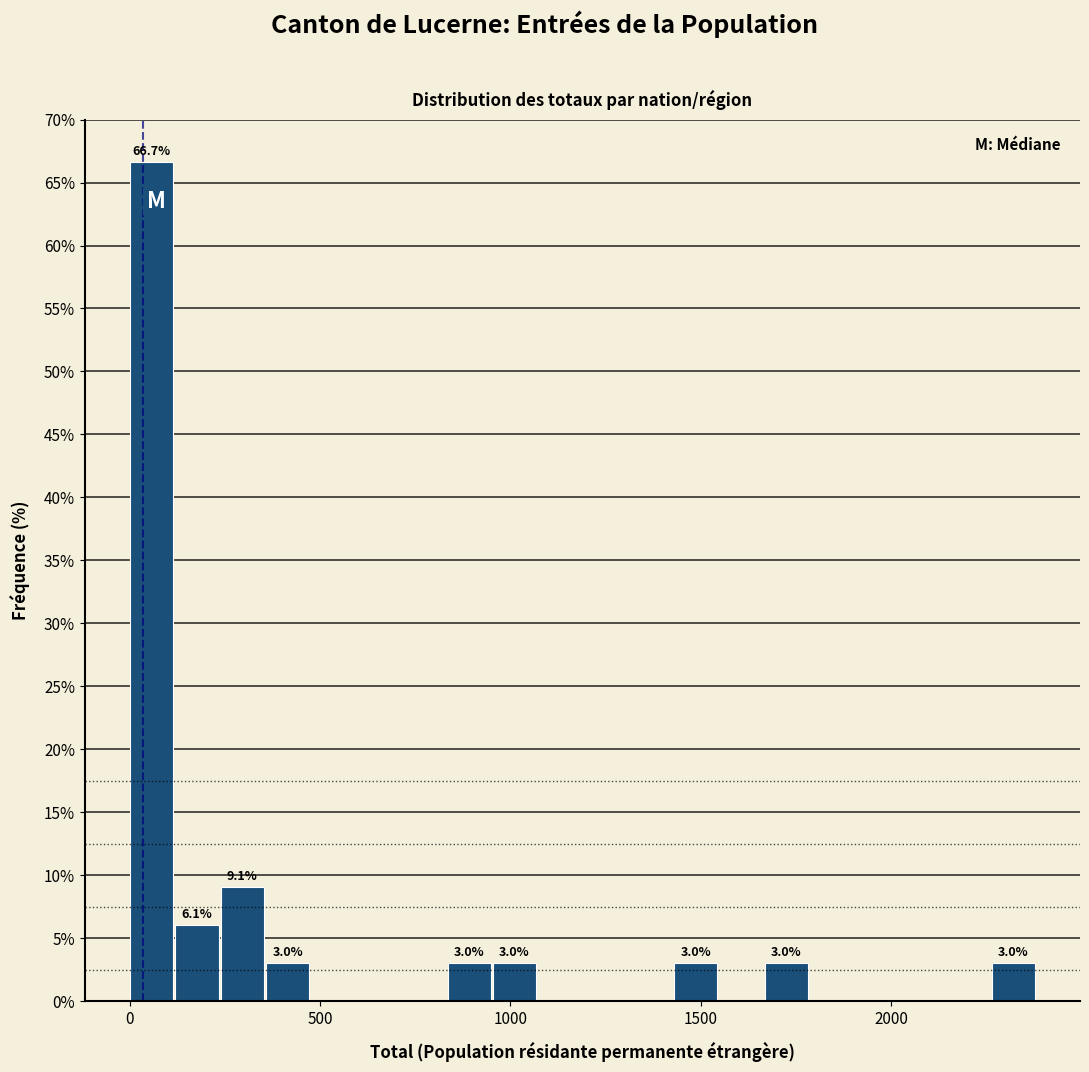

Around what value on the x-axis is the tallest bar? Give the approximate position of its centre, as read against the axis.

50